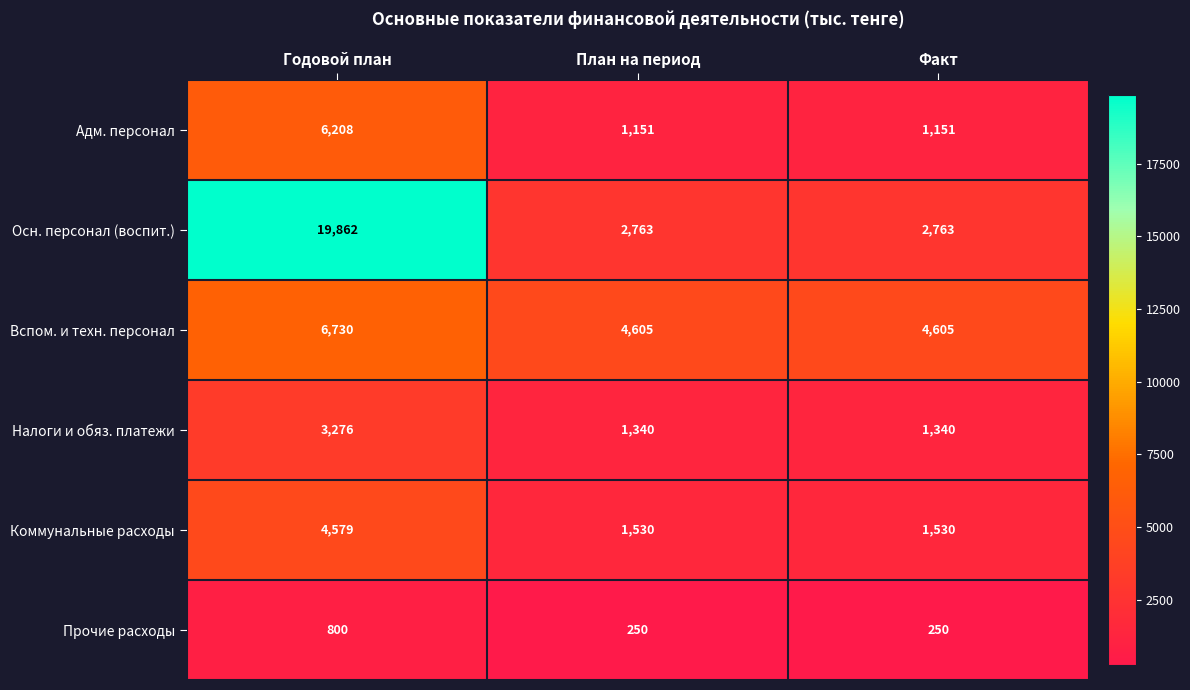

Count the number of data series in this chart.

6